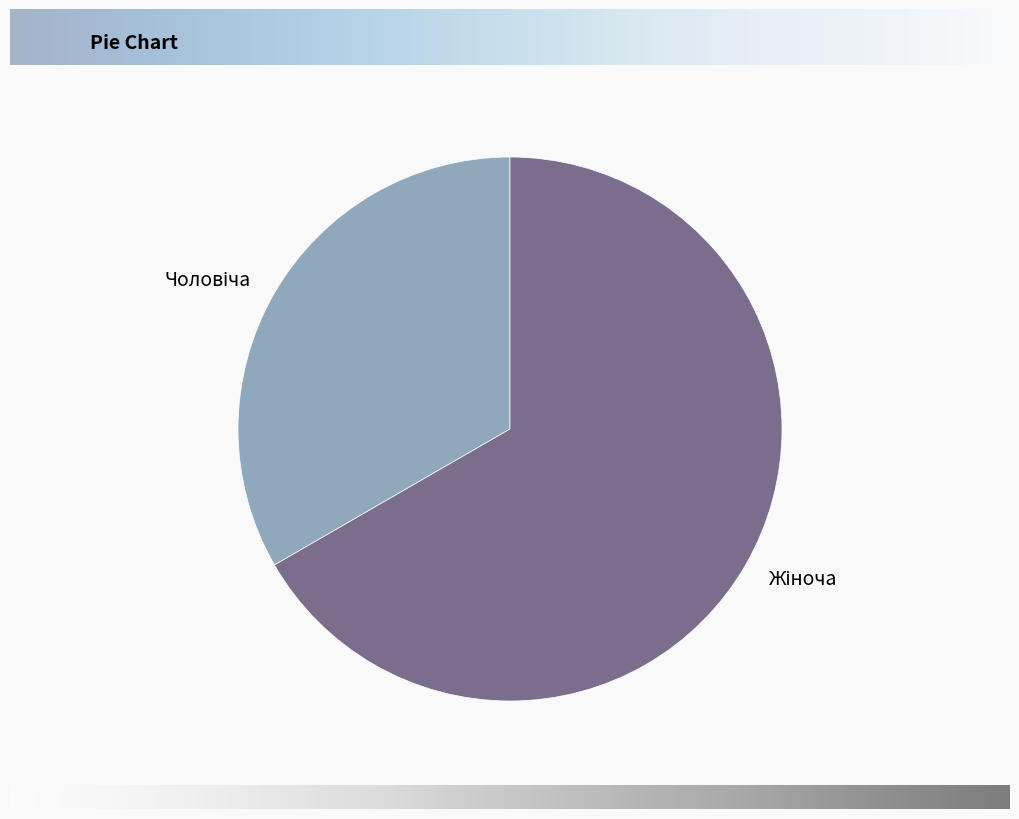

Count the number of slices in the pie.

2